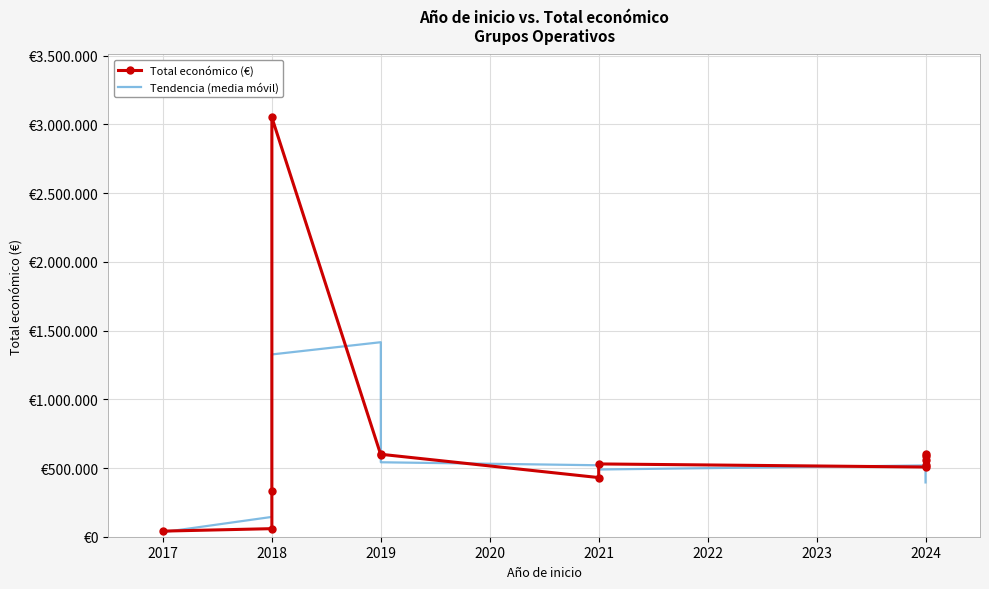

Which series ends up on top after the final intersection of Tendencia (media móvil) and Total económico (€)?

Total económico (€)